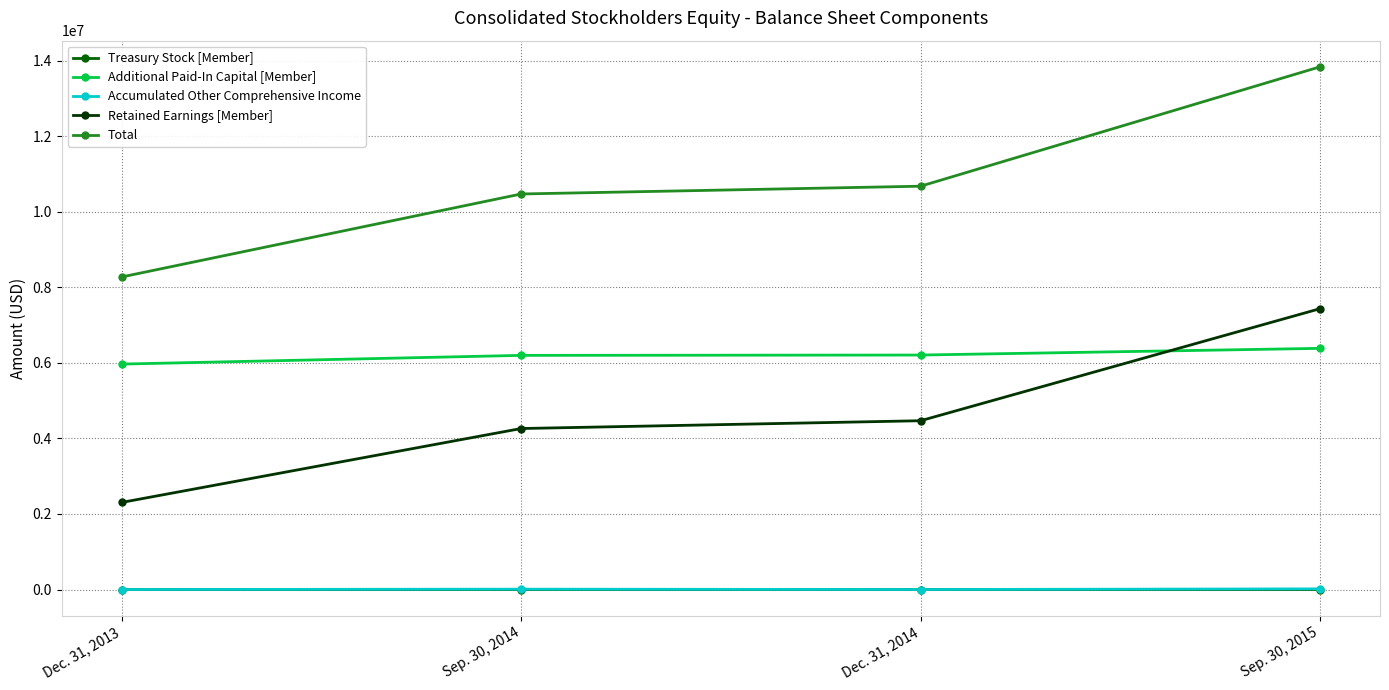

True or false: Total has a value of 13842445 at Sep. 30, 2015.

True